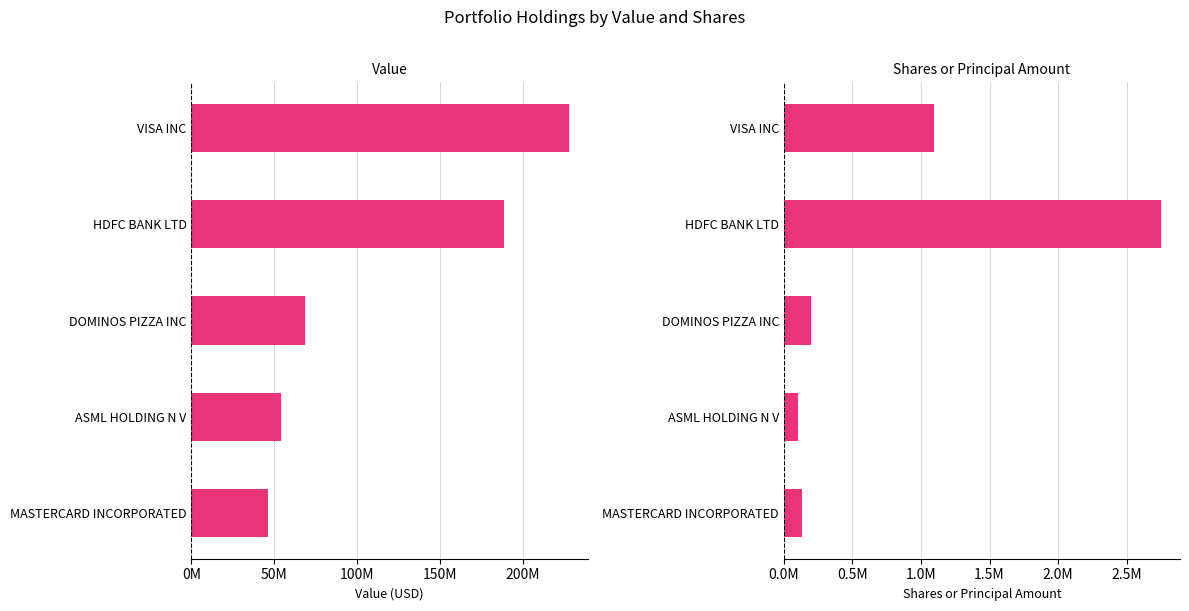

Reading right to left, extract all data points from this chart.

Value: 46298163	53984320	68525887	188304682	227488682
Shares or principal amount: 133144	98800	197823	2752590	1094959